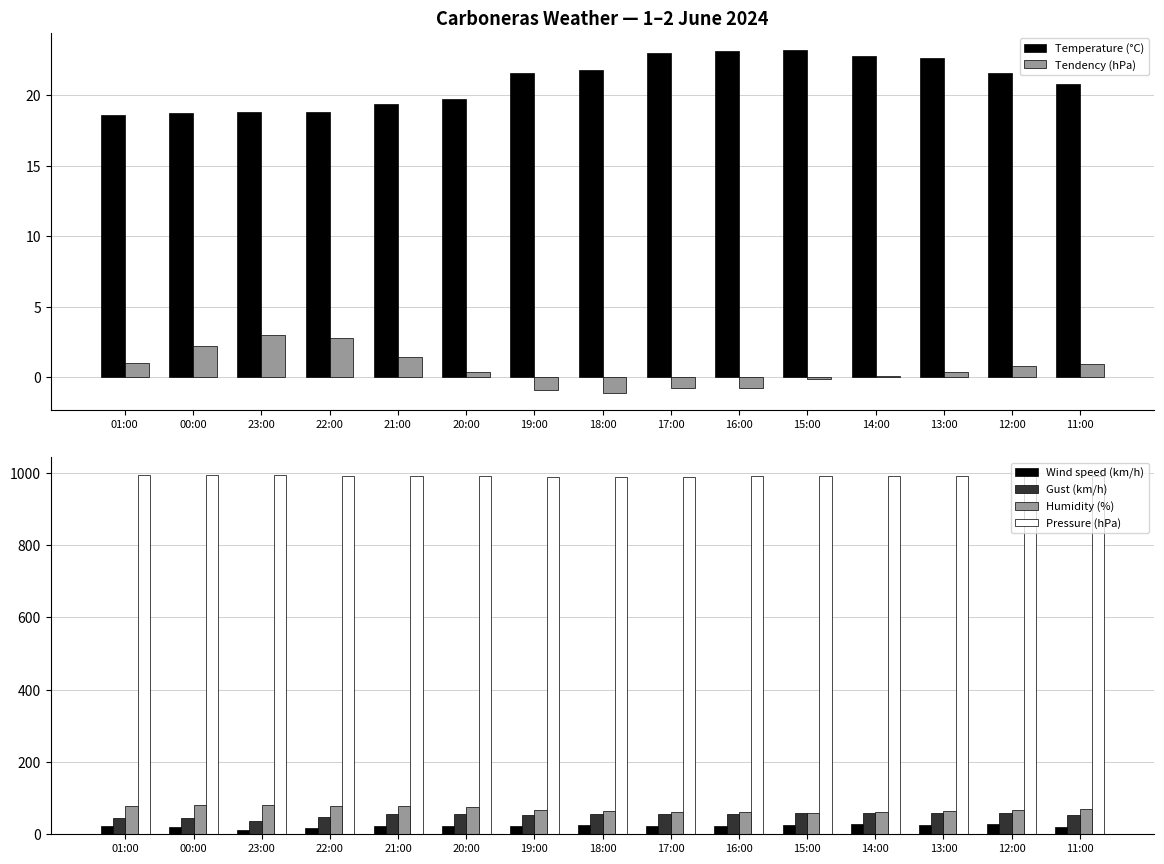

At how many categories does at least one series exceed 712?

15